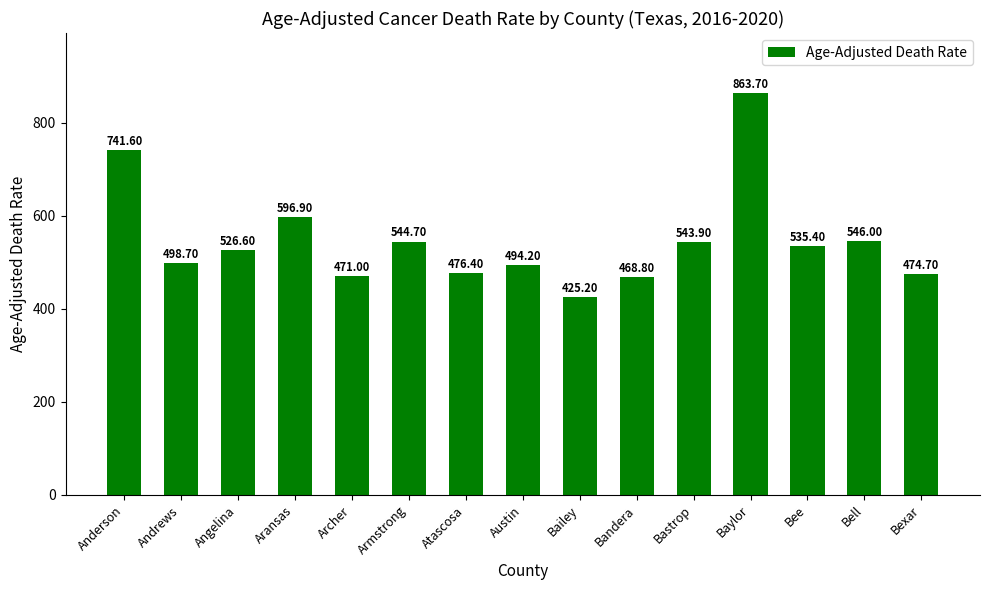

How many bars are there in total?

15